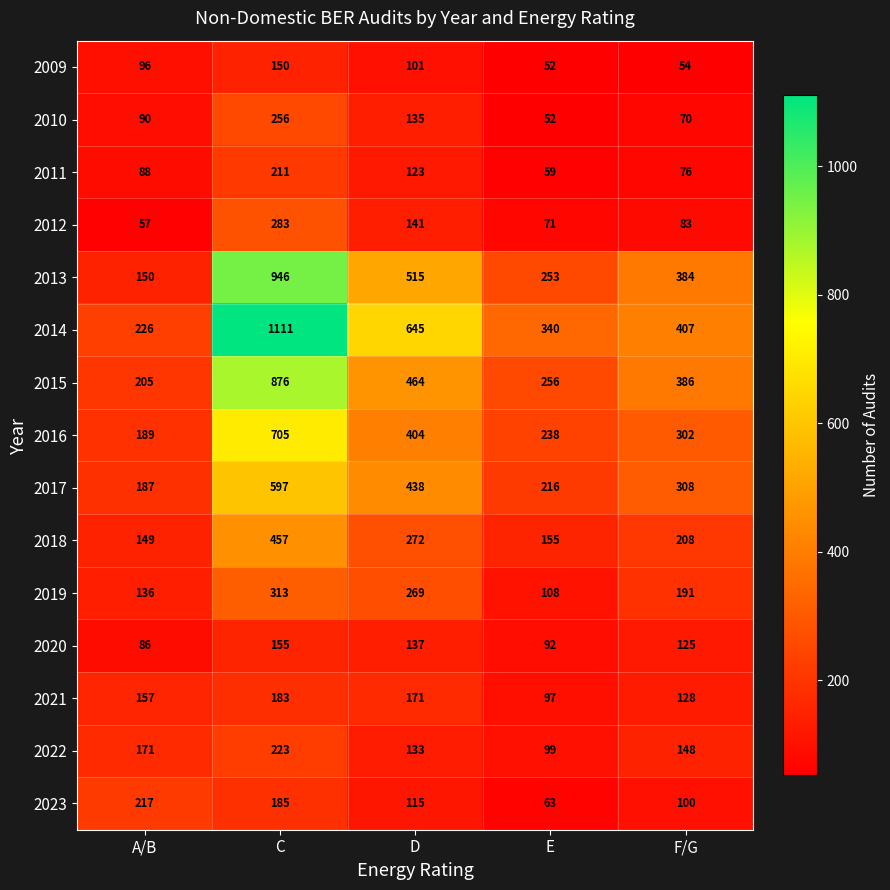

How many distinct data groups are displayed?

15